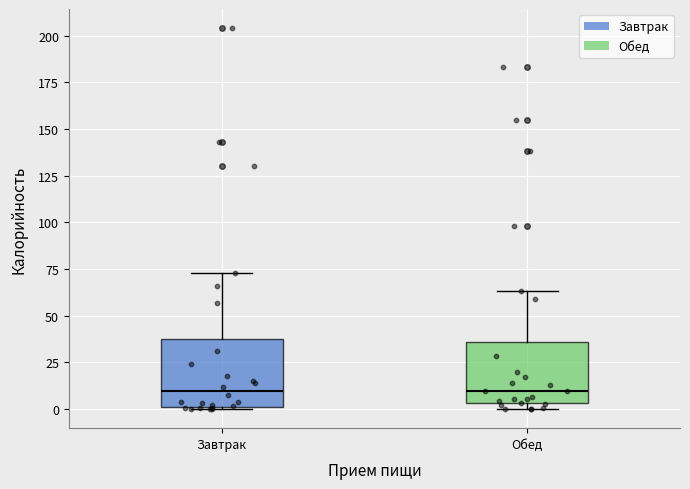

Reading left to right, transcribe this box plot: for each box, give where its median line is, the range the box spans, and where its two whiskers end, as read against the y-axis. The values are not printed on the chart, so give them approximately, as read against the axis.

Завтрак: median 10, box 0 to 40, whiskers 0 to 75
Обед: median 10, box 5 to 35, whiskers 0 to 65